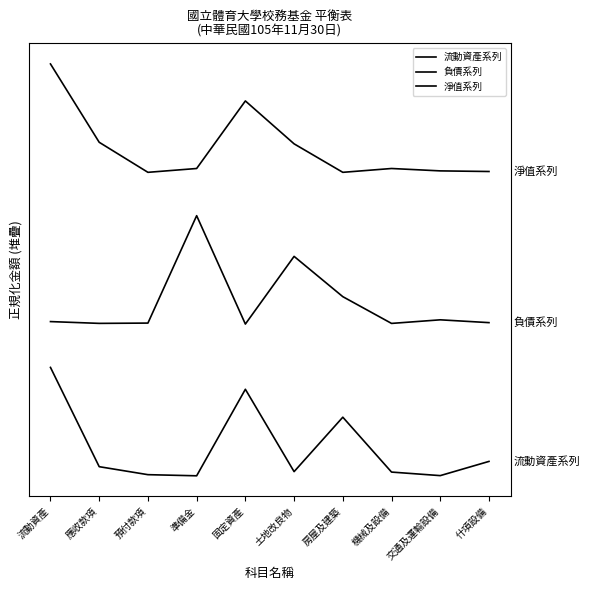

What is the average value of the 負債系列 series?

1.6